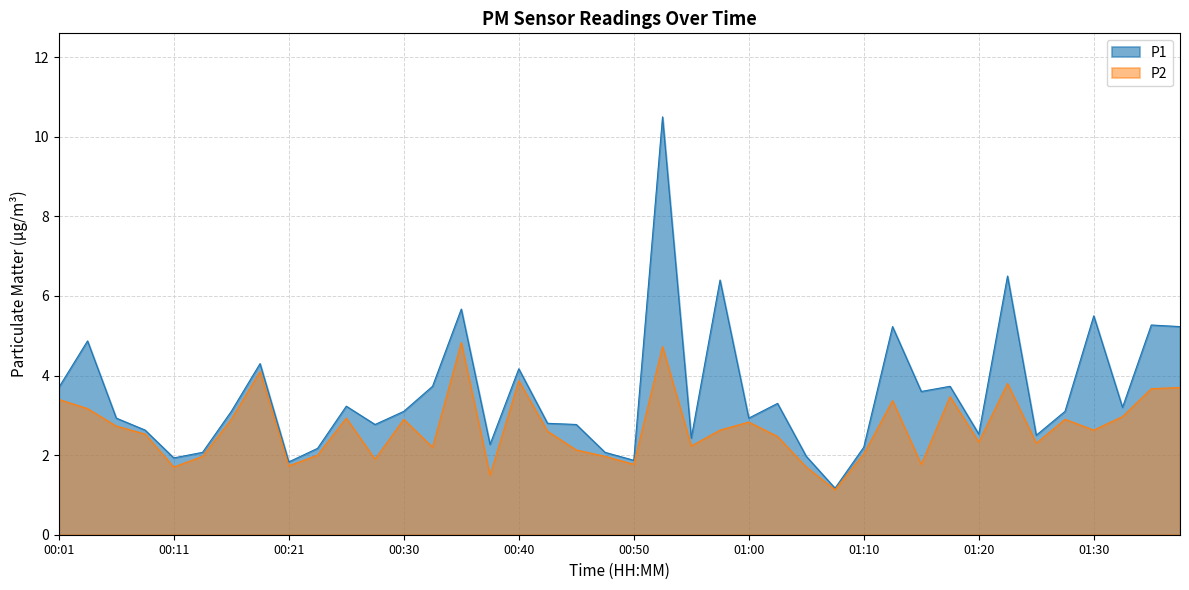

Which series has the largest total across all categories?

P1